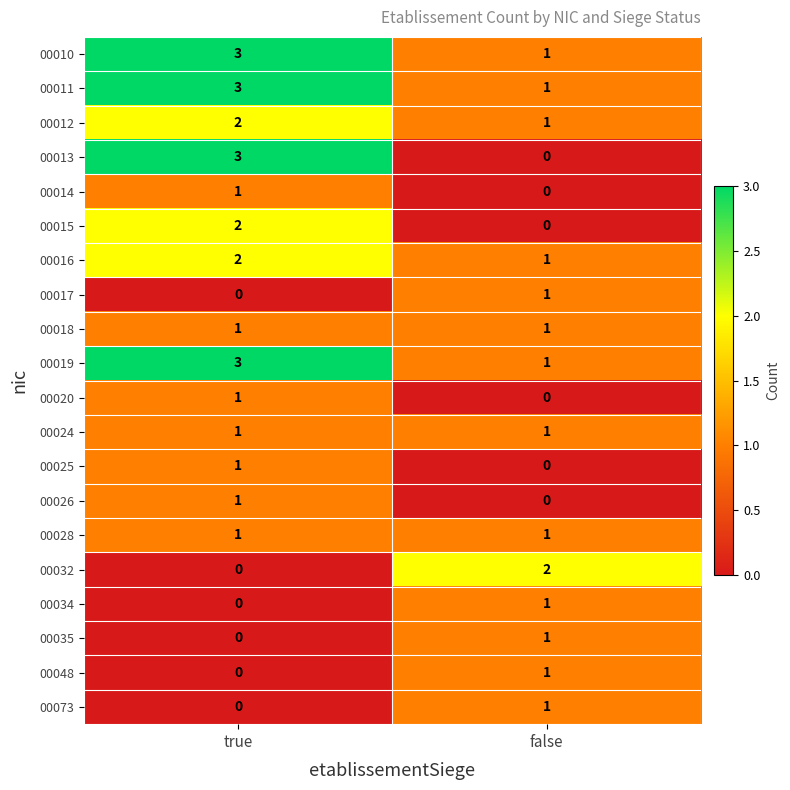

Which category has the lowest value in the 00025 series?

false